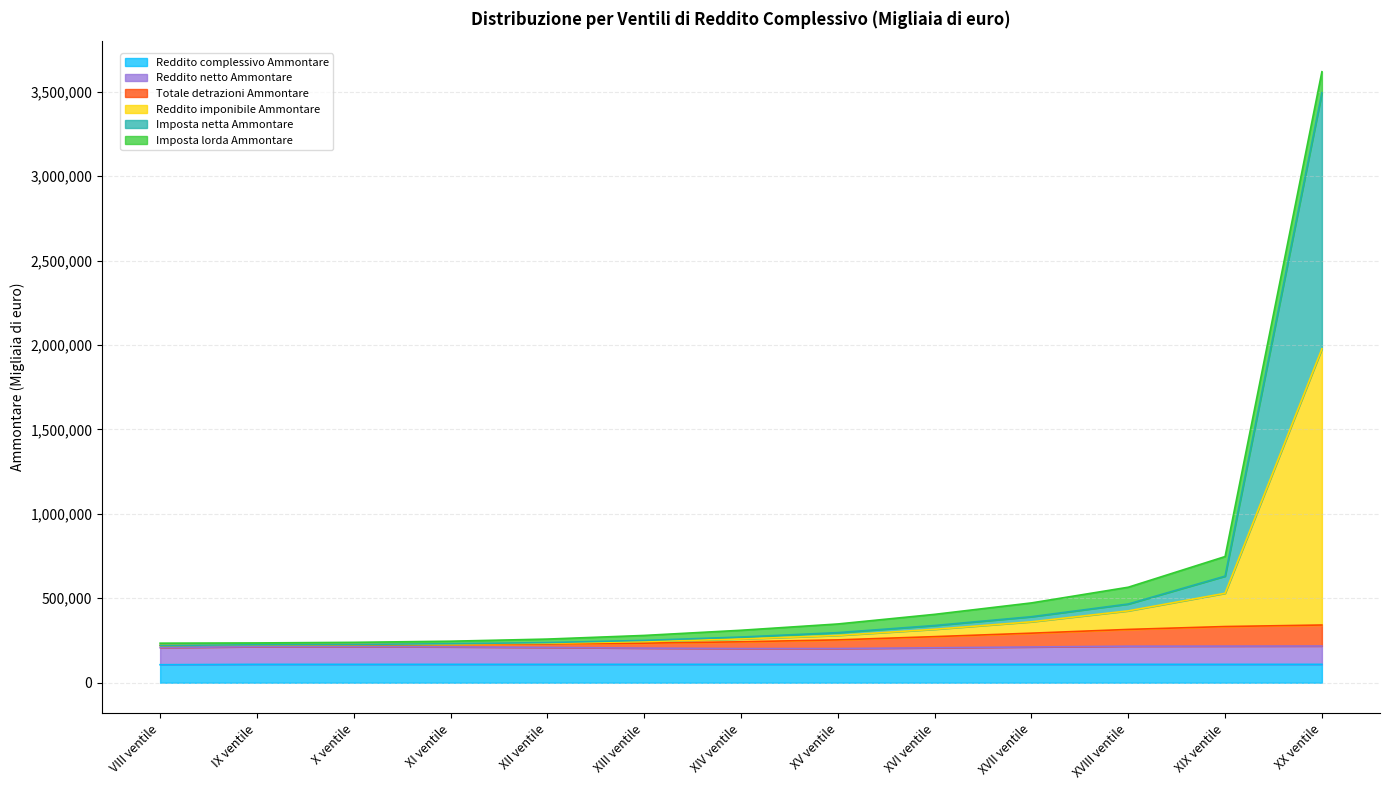

What is the label of the 3rd point from the left?

X ventile